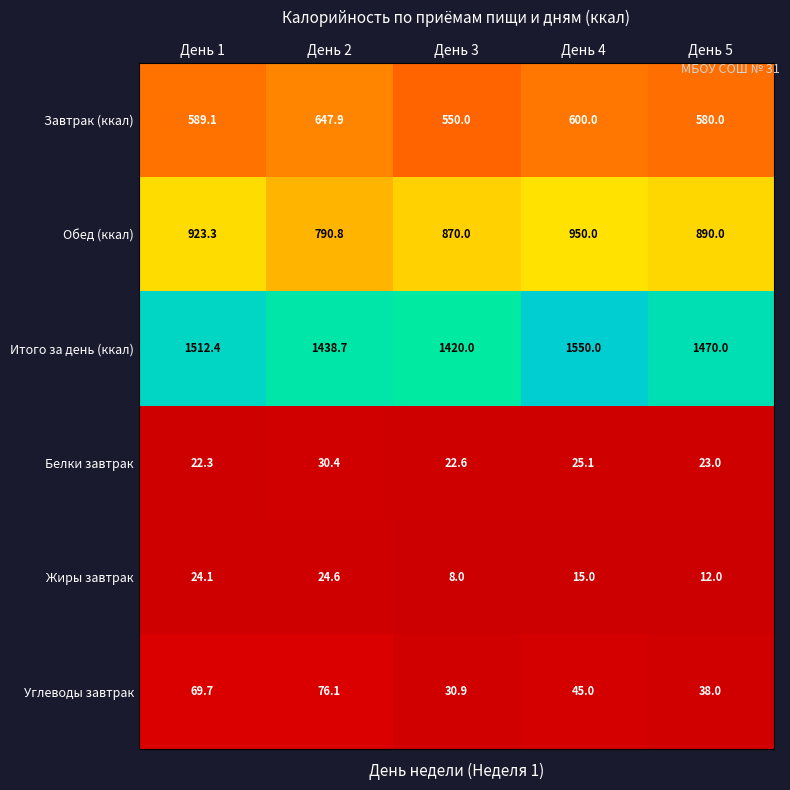

Rank the series by their maximum value, from lowest to highest.

Жиры завтрак, Белки завтрак, Углеводы завтрак, Завтрак (ккал), Обед (ккал), Итого за день (ккал)